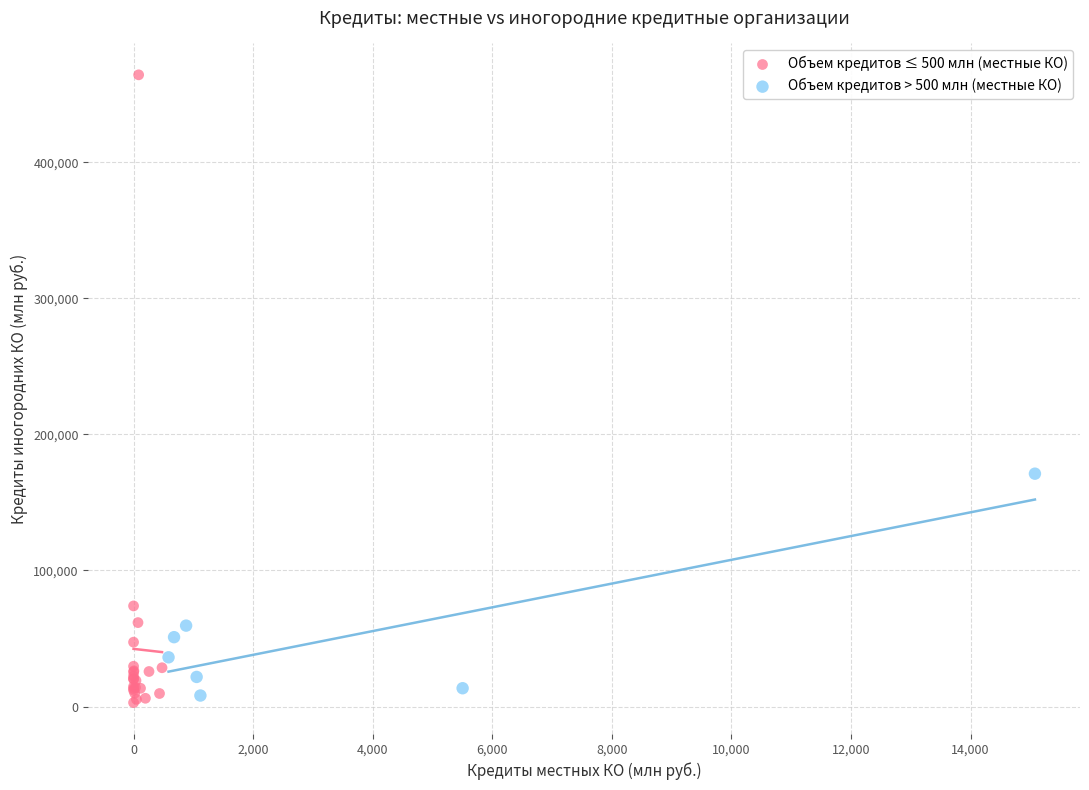

Which series has the widest spread of Y values?

Объем кредитов ≤ 500 млн (местные КО)